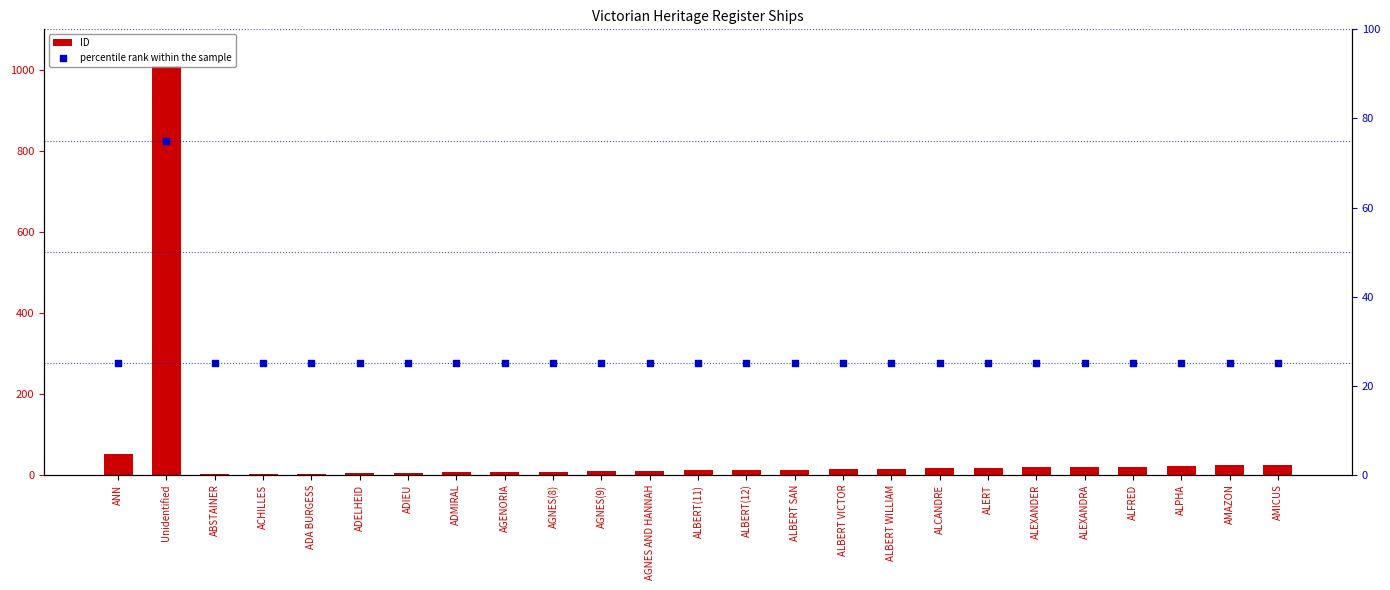

At which category is the sum across all series the highest?

Unidentified